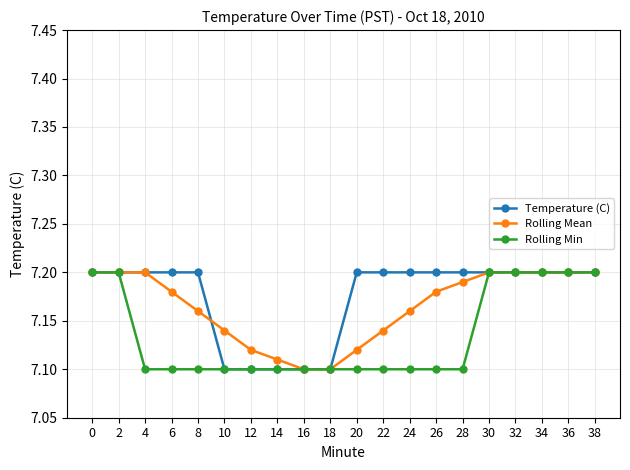

Is the value of Rolling Mean at 22 greater than the value of Rolling Min at 4?

Yes